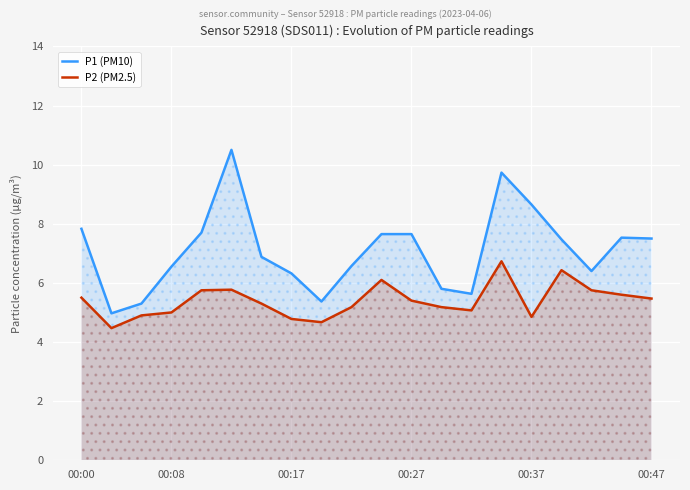

What is the difference between the second highest and minimum values in the P1 (PM10) series?

4.8